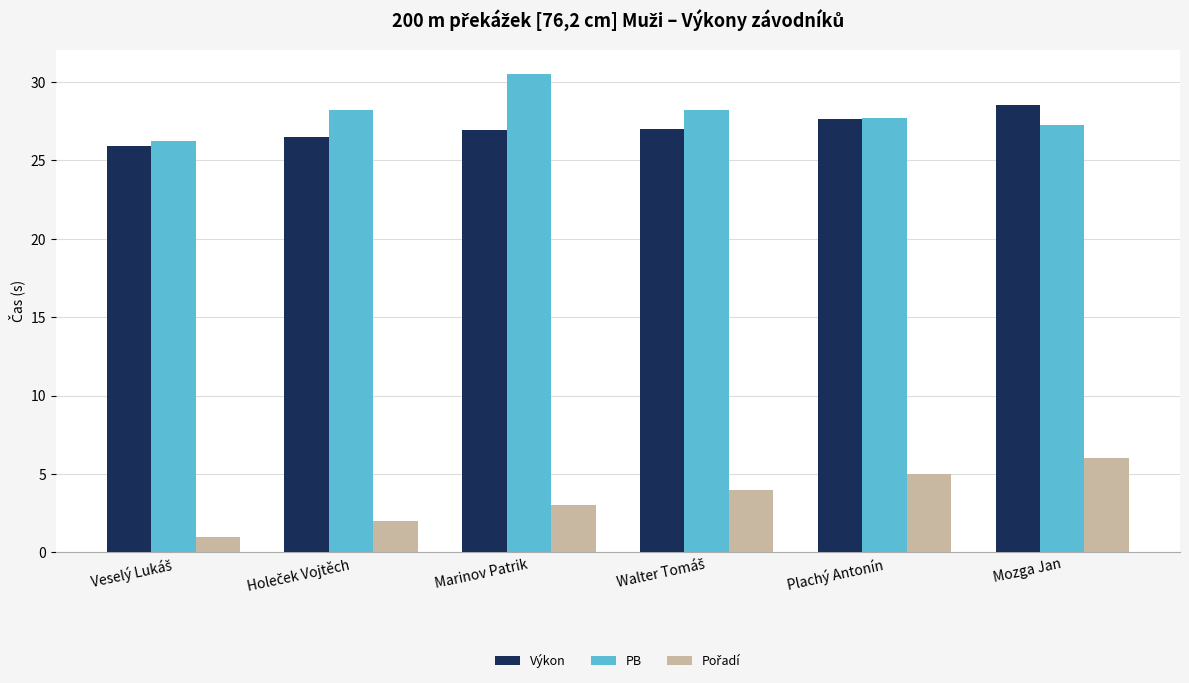

What is the maximum value shown in the chart?

30.5